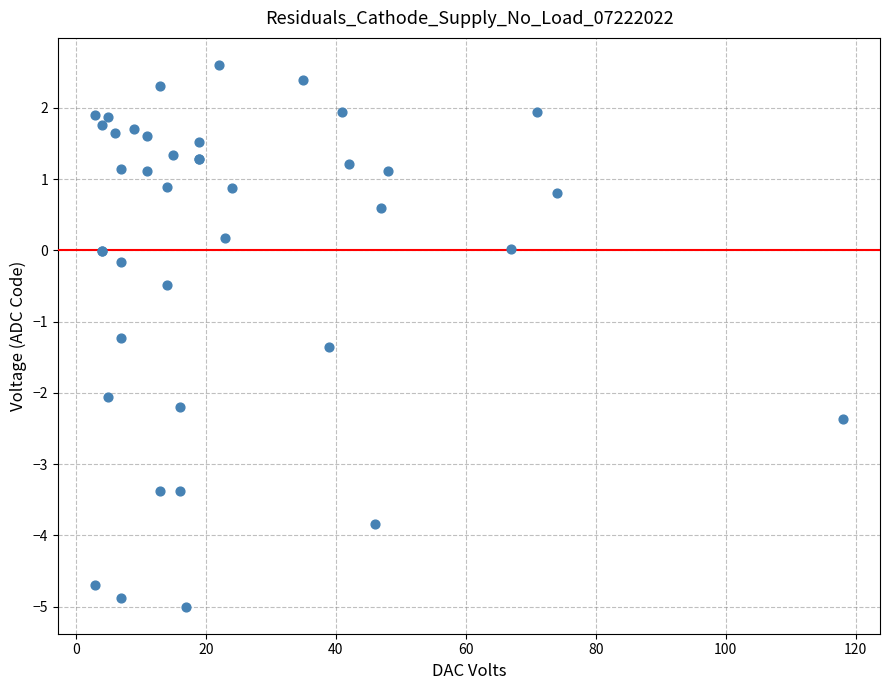

What Y value in the scatter plot is closest to -1?

-1.2